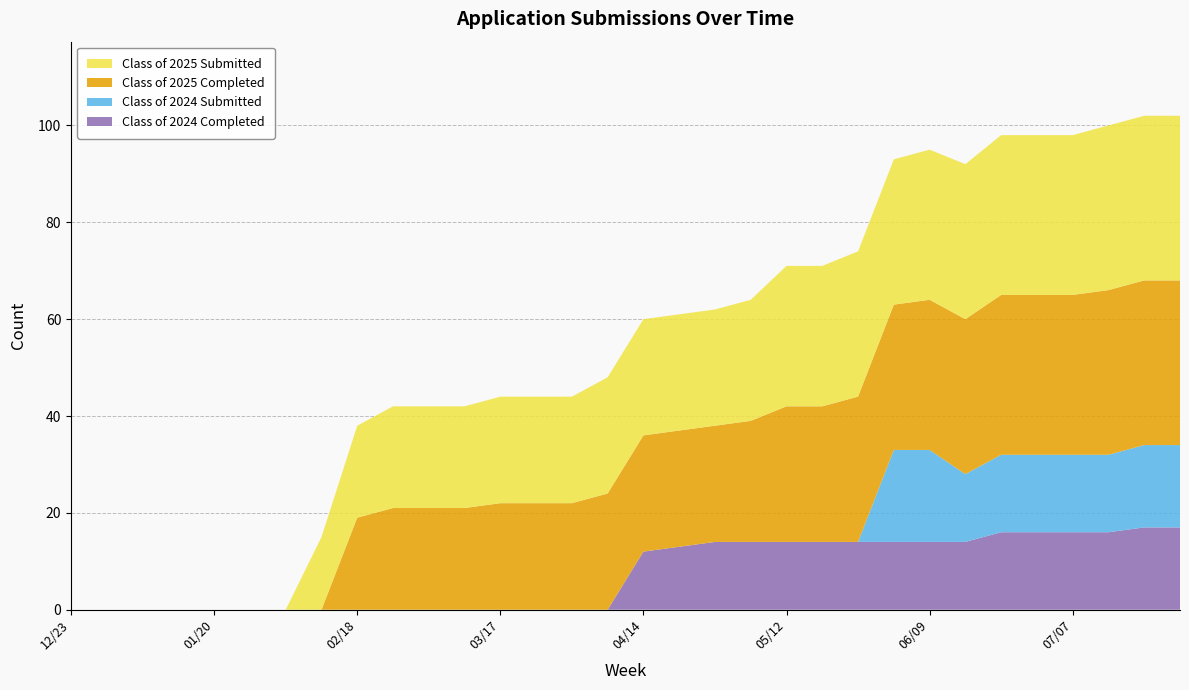

Reading right to left, what are all the values shown in this chart?

Class of 2024 Completed: 07/28=17	07/21=17	07/14=16	07/07=16	06/30=16	06/21=16	06/16=14	06/09=14	06/02=14	05/26=14	05/19=14	05/12=14	05/06=14	04/28=14	04/21=13	04/14=12	04/07=0	03/31=0	03/24=0	03/17=0	03/10=0	03/03=0	02/24=0	02/18=0	02/10=0	02/03=0	01/27=0	01/20=0	01/14=0	01/06=0	12/30=0	12/23=0
Class of 2024 Submitted: 07/28=17	07/21=17	07/14=16	07/07=16	06/30=16	06/21=16	06/16=14	06/09=19	06/02=19	05/26=0	05/19=0	05/12=0	05/06=0	04/28=0	04/21=0	04/14=0	04/07=0	03/31=0	03/24=0	03/17=0	03/10=0	03/03=0	02/24=0	02/18=0	02/10=0	02/03=0	01/27=0	01/20=0	01/14=0	01/06=0	12/30=0	12/23=0
Class of 2025 Completed: 07/28=34	07/21=34	07/14=34	07/07=33	06/30=33	06/21=33	06/16=32	06/09=31	06/02=30	05/26=30	05/19=28	05/12=28	05/06=25	04/28=24	04/21=24	04/14=24	04/07=24	03/31=22	03/24=22	03/17=22	03/10=21	03/03=21	02/24=21	02/18=19	02/10=0	02/03=0	01/27=0	01/20=0	01/14=0	01/06=0	12/30=0	12/23=0
Class of 2025 Submitted: 07/28=34	07/21=34	07/14=34	07/07=33	06/30=33	06/21=33	06/16=32	06/09=31	06/02=30	05/26=30	05/19=29	05/12=29	05/06=25	04/28=24	04/21=24	04/14=24	04/07=24	03/31=22	03/24=22	03/17=22	03/10=21	03/03=21	02/24=21	02/18=19	02/10=15	02/03=0	01/27=0	01/20=0	01/14=0	01/06=0	12/30=0	12/23=0